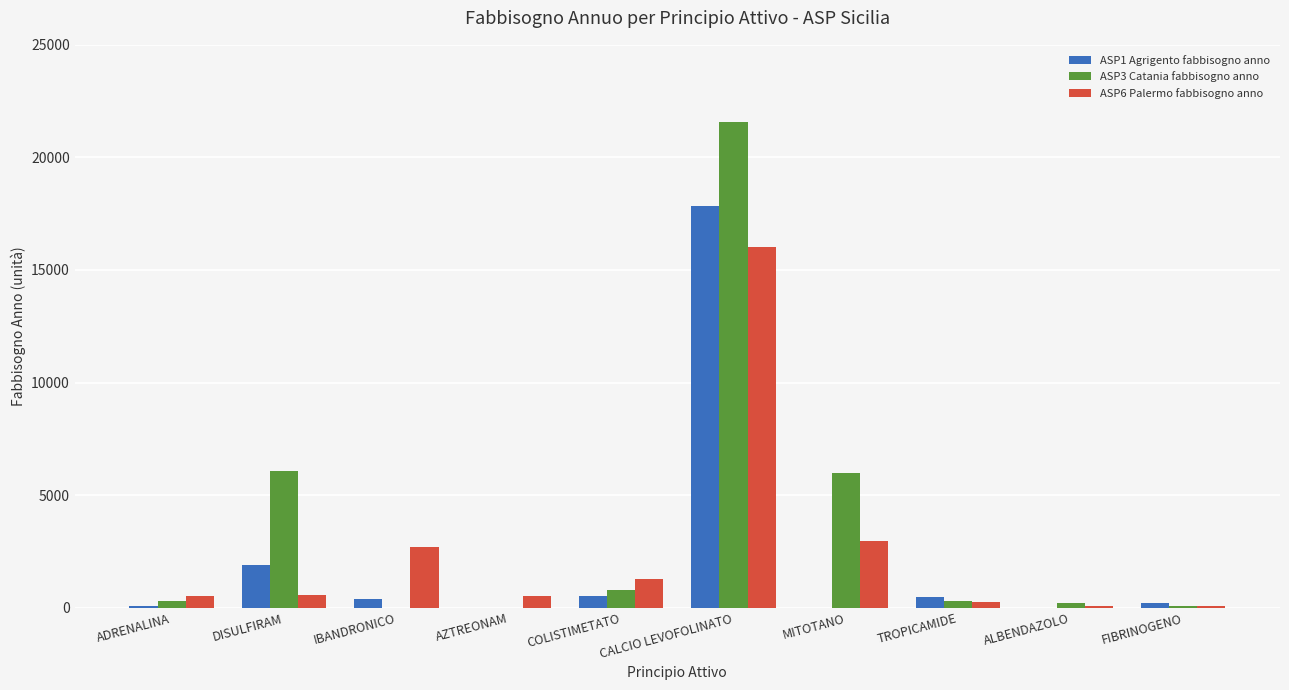

What is the average value of the ASP1 Agrigento fabbisogno anno series?

2141